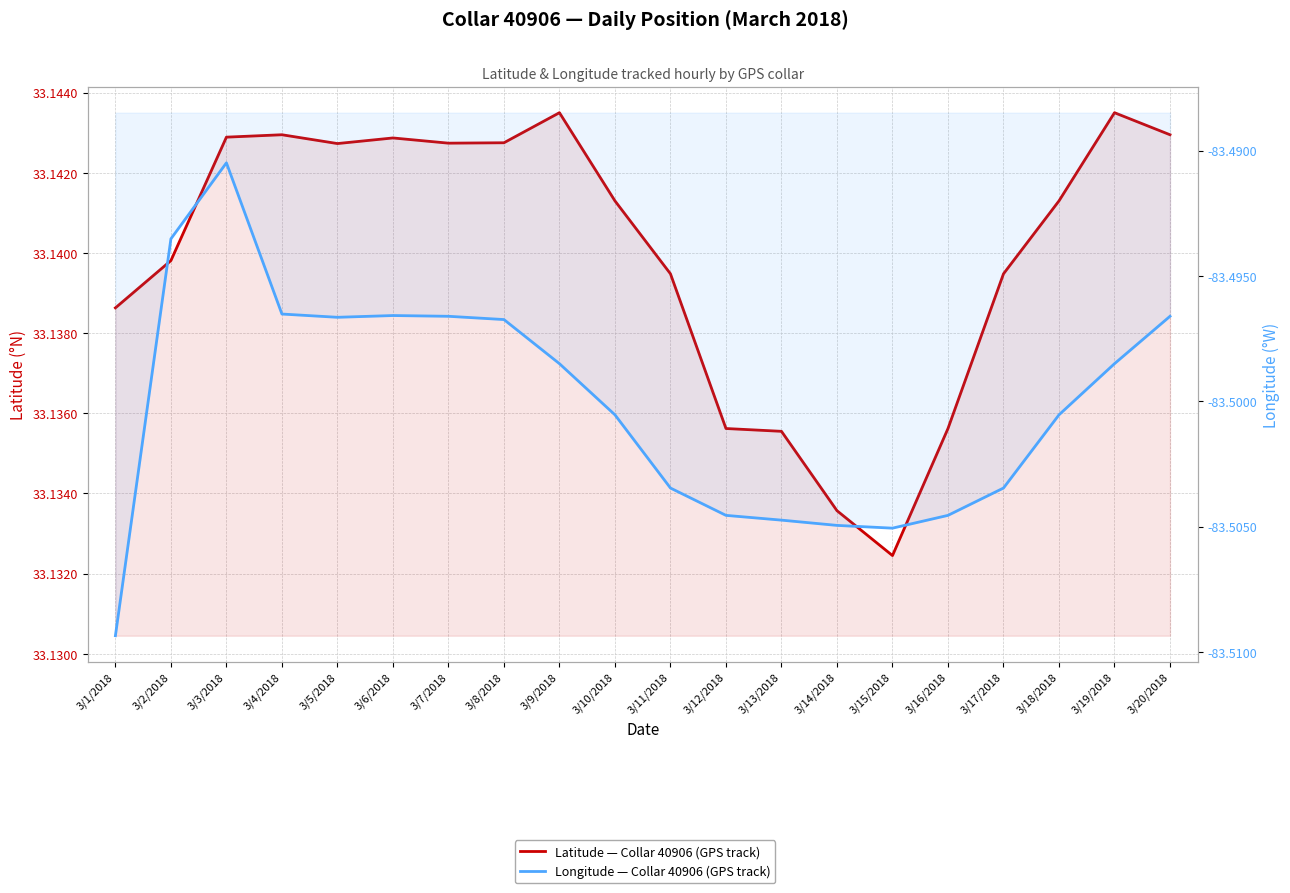

What is the maximum value for Latitude?

33.1